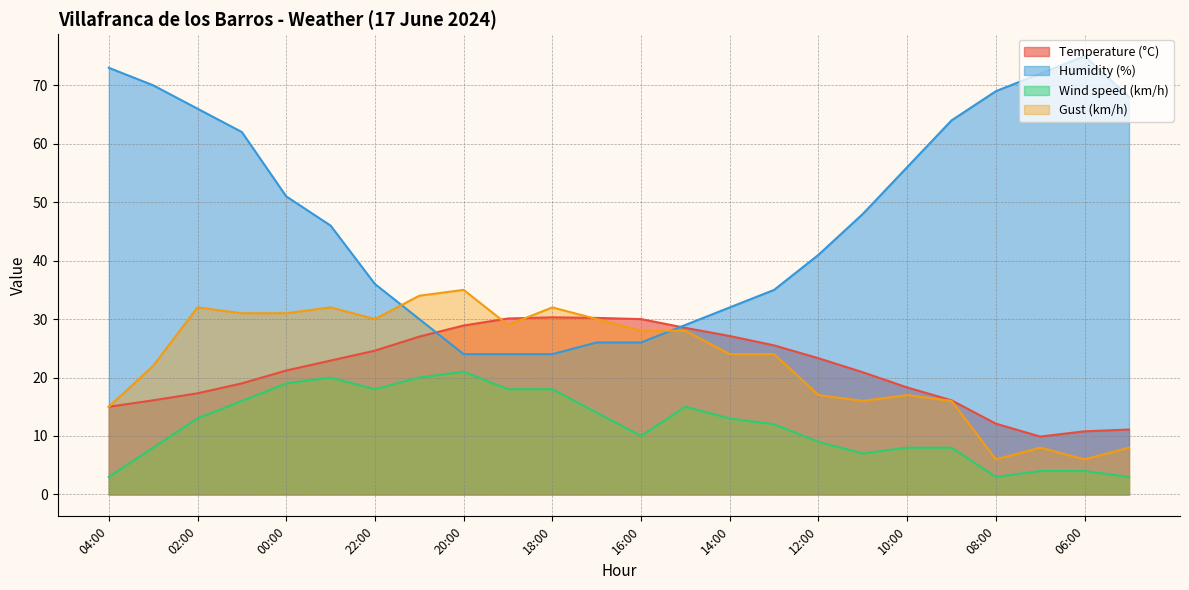

True or false: Humidity (%) has more than 1 interior local peaks.

False